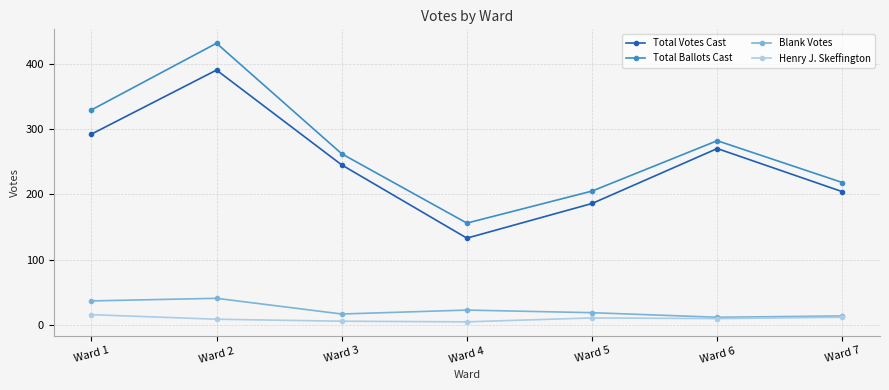

Where does the Blank Votes series first go above 19?

Ward 1